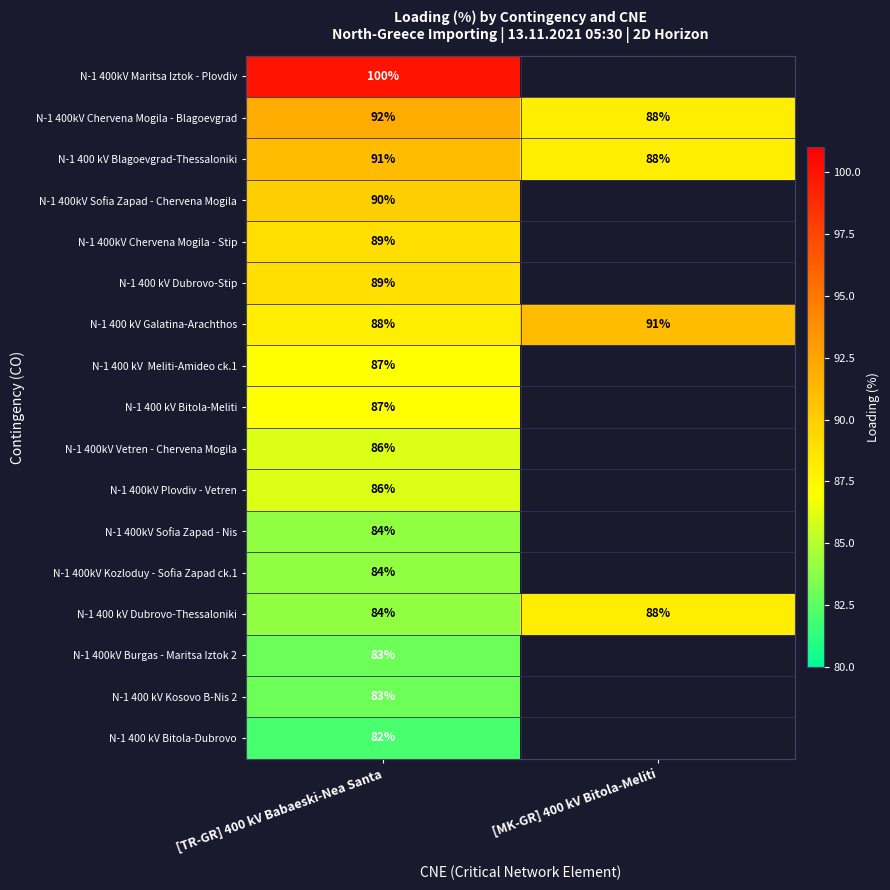

At which label is N-1 400 kV Galatina-Arachthos closest to 89?

[TR-GR] 400 kV Babaeski-Nea Santa